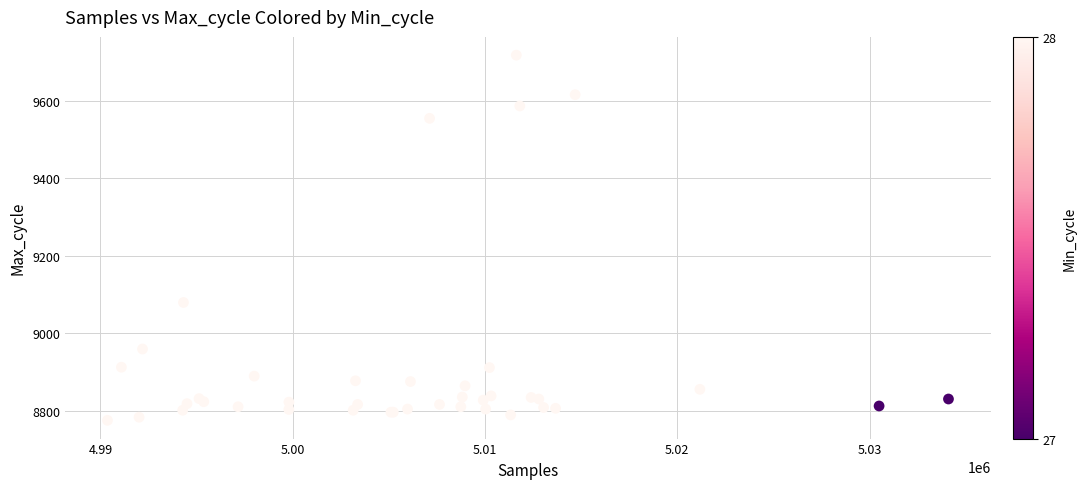

What Y value in the scatter plot is closest to 9247?

9080